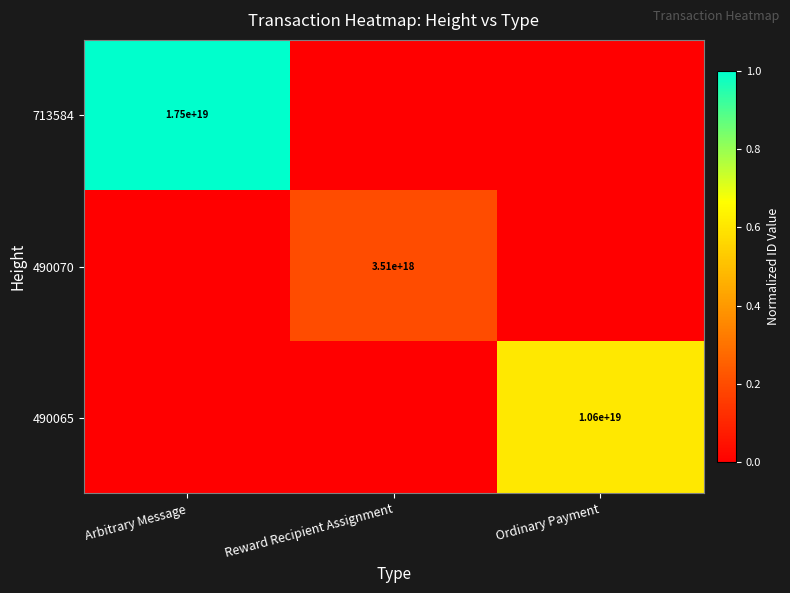

What is the maximum value shown in the chart?

1.0